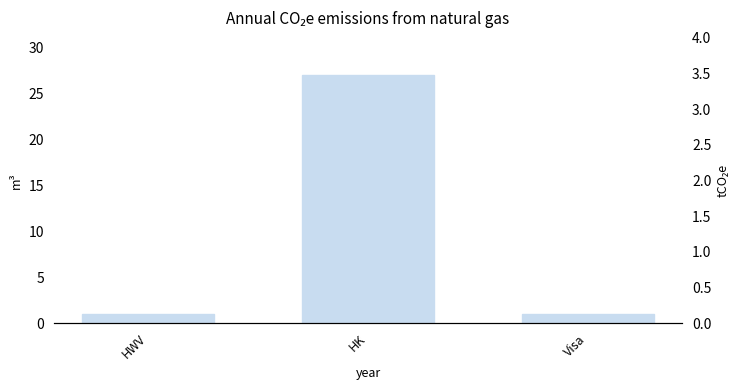

How many data points are above 1?

1